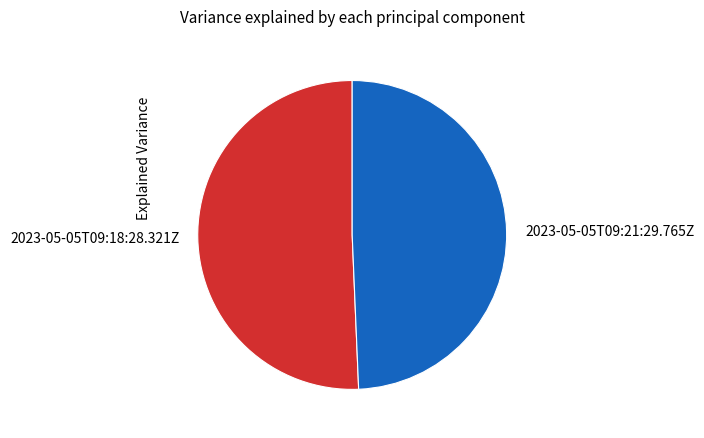

What is the majority slice?

2023-05-05T09:18:28.321Z